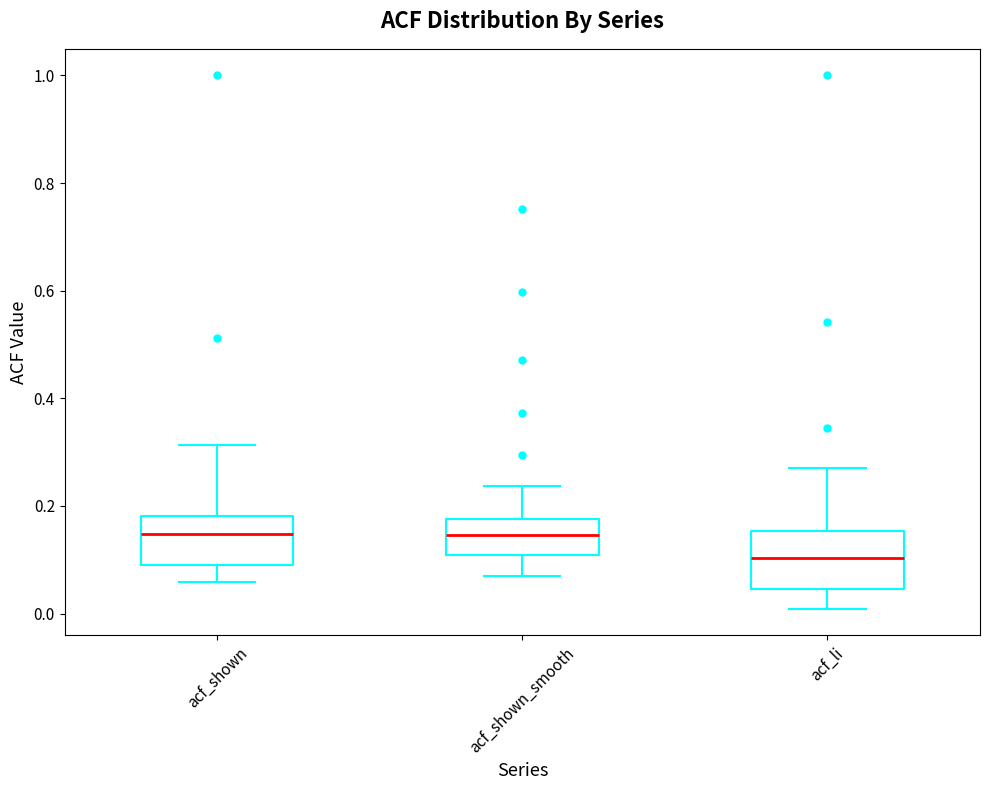

Reading left to right, read every box against the y-axis: the position of its median line, the range the box covers, and the ends of its whiskers. The values are not printed on the chart, so give them approximately, as read against the axis.

acf_shown: median 0.14, box 0.10 to 0.18, whiskers 0.06 to 0.32
acf_shown_smooth: median 0.14, box 0.10 to 0.18, whiskers 0.08 to 0.24
acf_li: median 0.10, box 0.04 to 0.16, whiskers 0.00 to 0.28